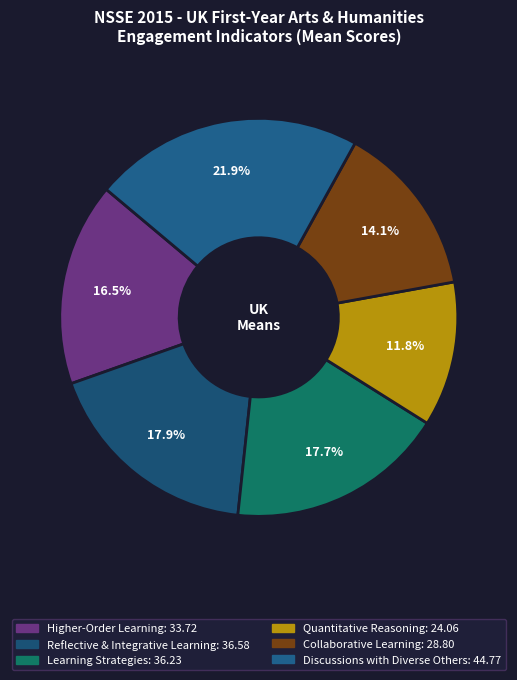

To the nearest percent, what percentage of the pie is Higher-Order Learning?

17%